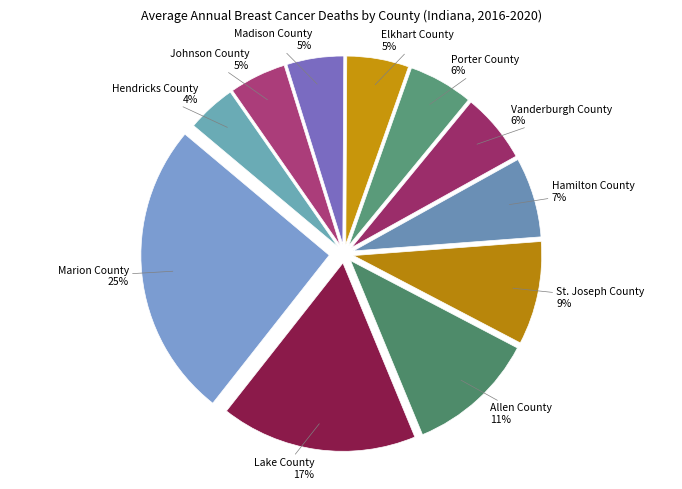

How many segments does this pie chart have?

11